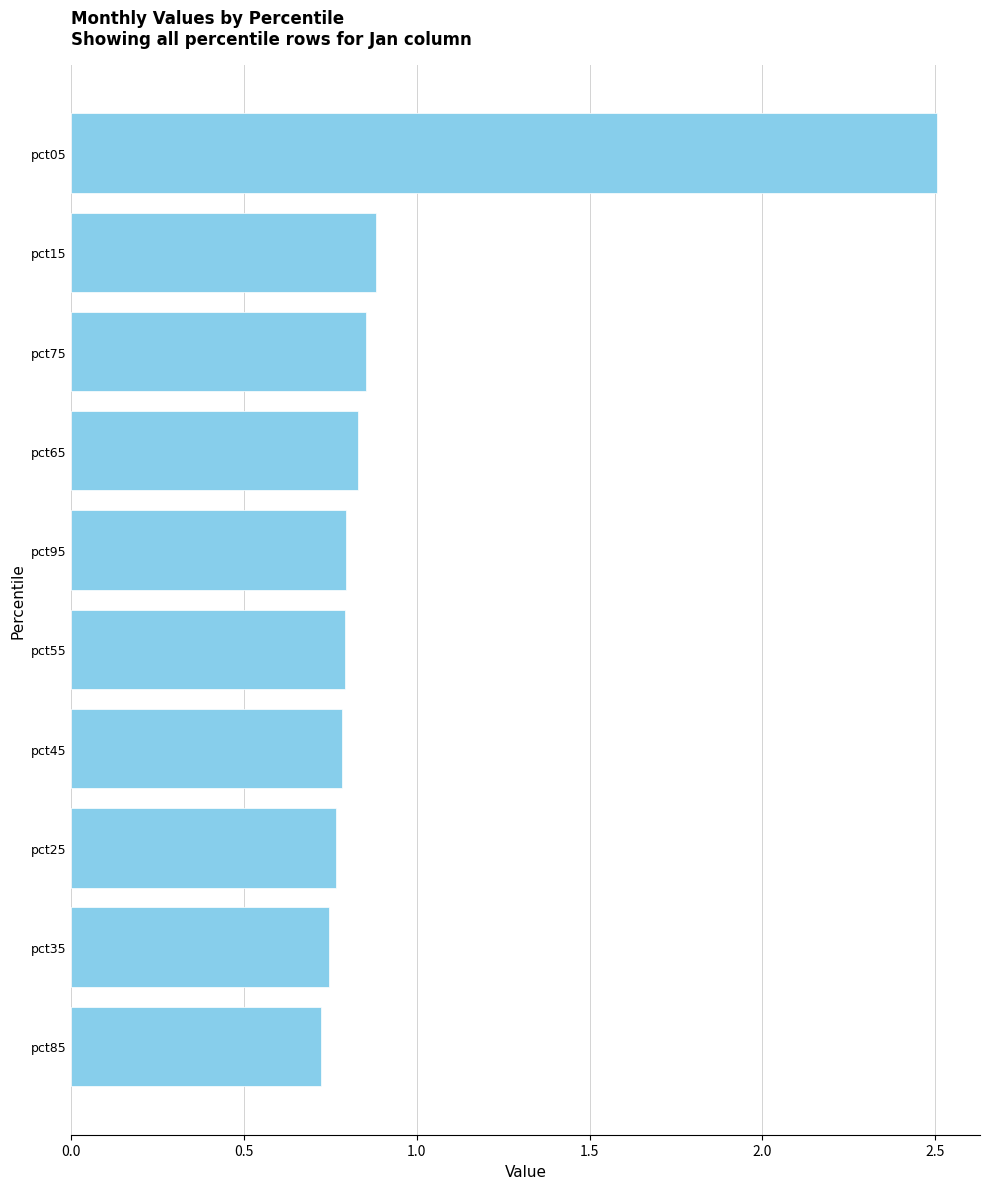

What position from the top is pct45?

7